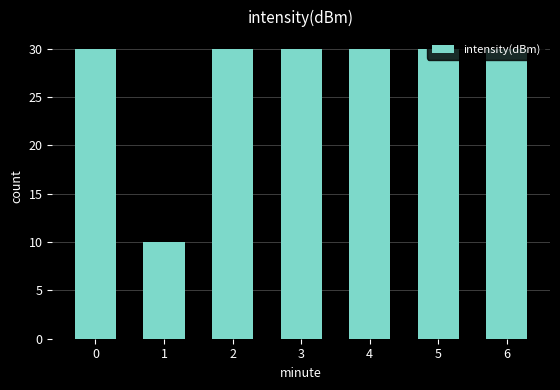

True or false: the data shows 53 at 5.

False